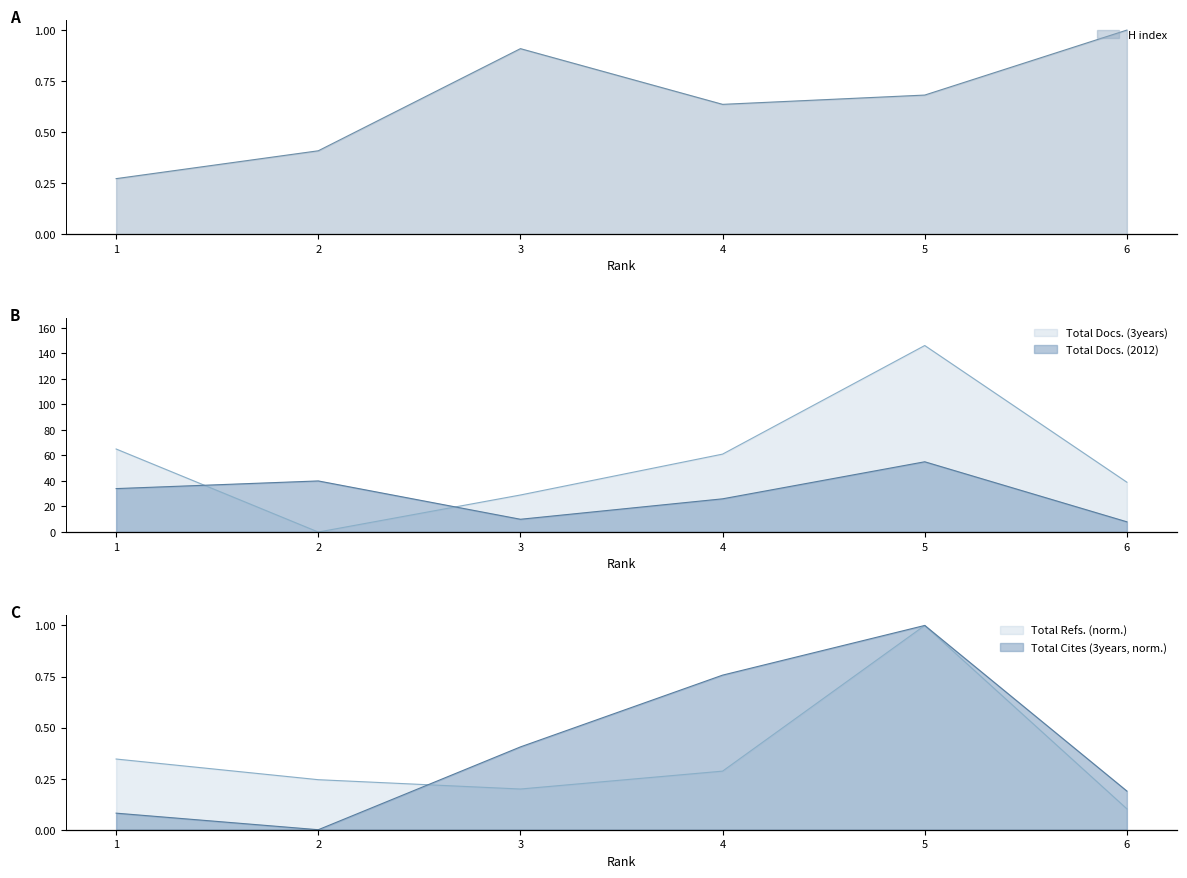

Reading left to right, transcribe all the data shown in this chart.

H index: 1=0.3	2=0.4	3=0.9	4=0.6	5=0.7	6=1.0
Total Docs. (2012): 1=34.0	2=40.0	3=10.0	4=26.0	5=55.0	6=8.0
Total Docs. (3years): 1=65.0	2=0.0	3=29.0	4=61.0	5=146.0	6=39.0
Total Refs.: 1=0.3	2=0.2	3=0.2	4=0.3	5=1.0	6=0.1
Total Cites (3years): 1=0.1	2=0.0	3=0.4	4=0.8	5=1.0	6=0.2